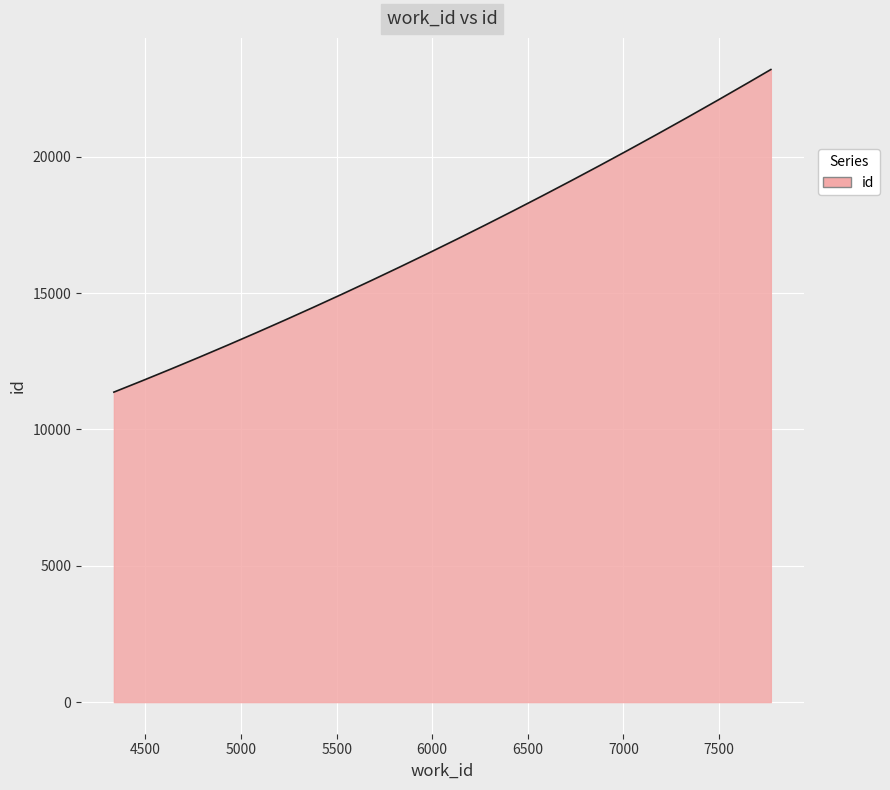

What is the smallest value displayed?

11367.0